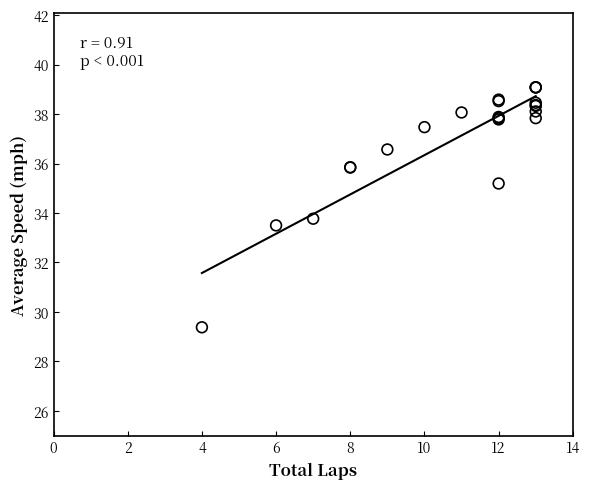

What Y value in the scatter plot is closest to 34?

33.8